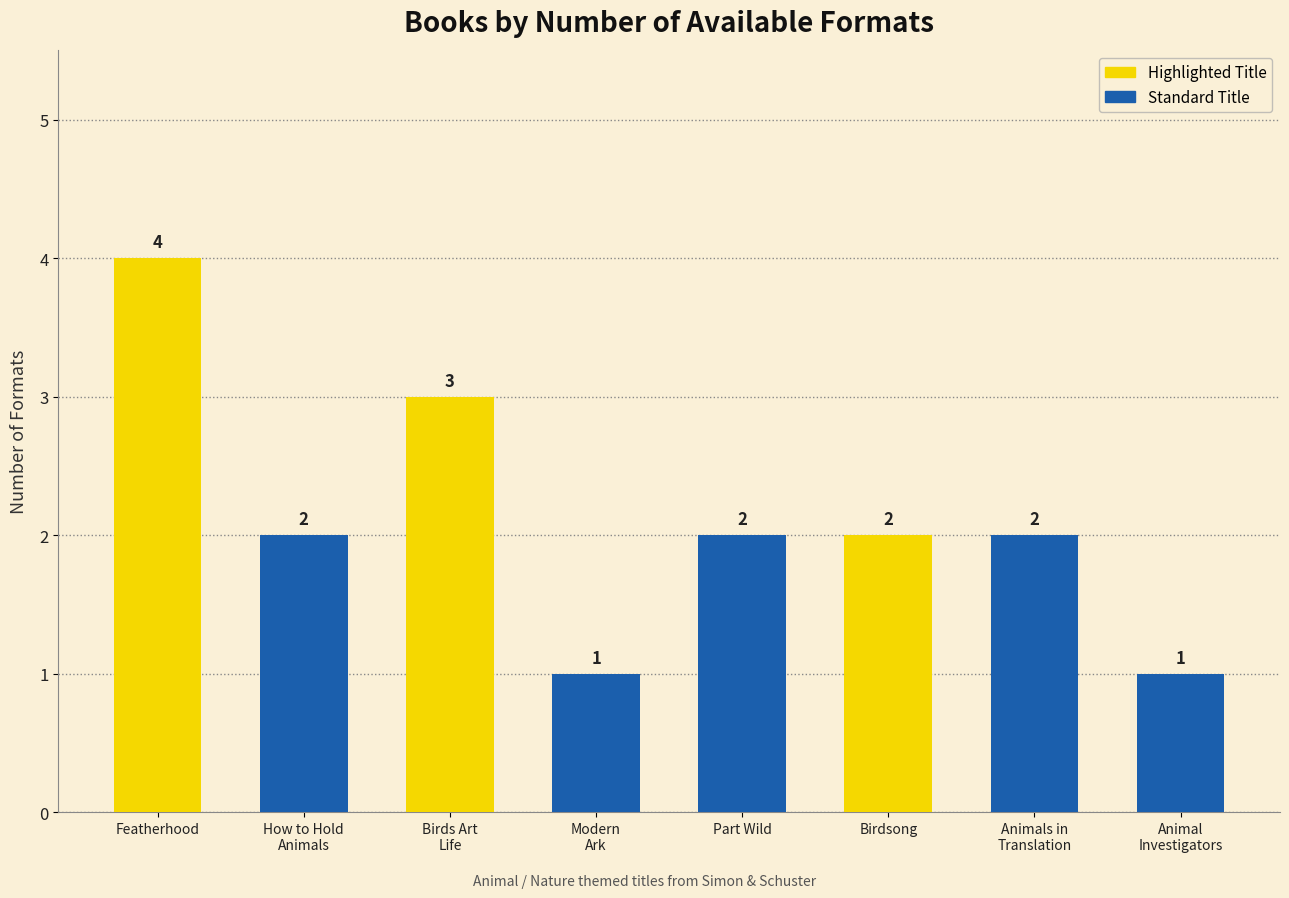

Where does the data first go above 2?

Featherhood